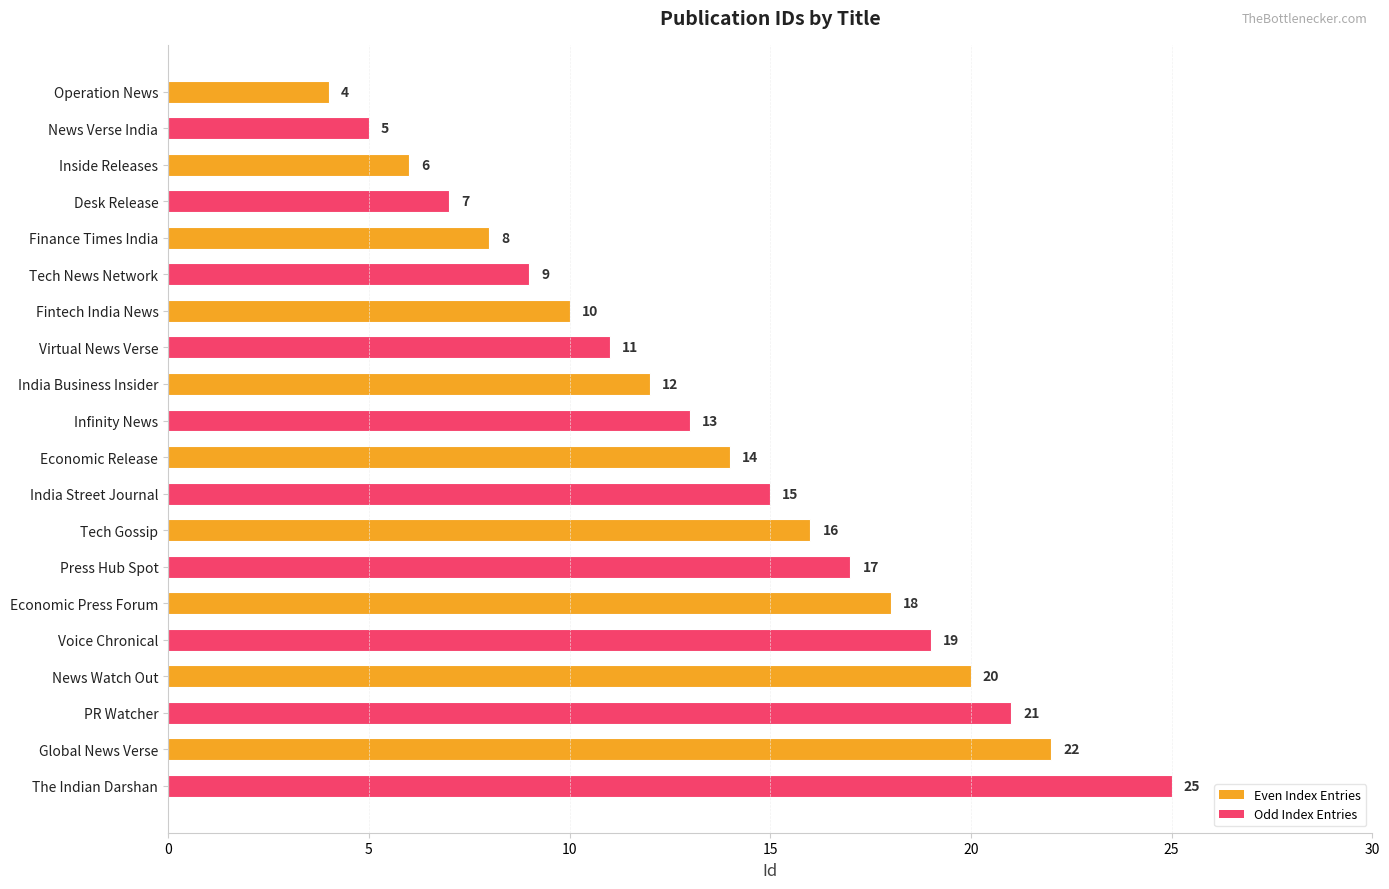

How many bars are there in total?

20